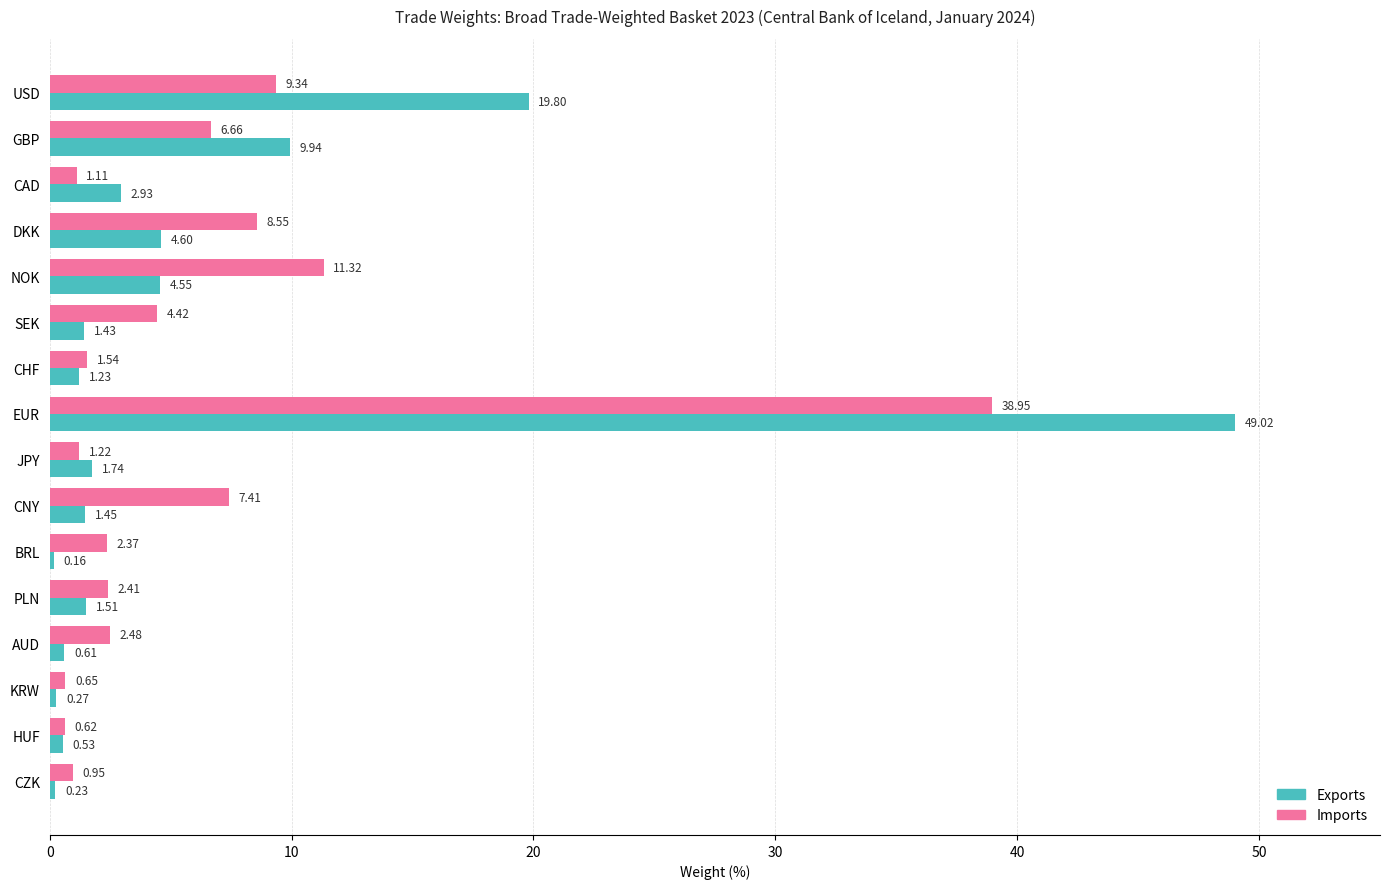

Between CHF and EUR, which series saw the biggest shift?

Exports